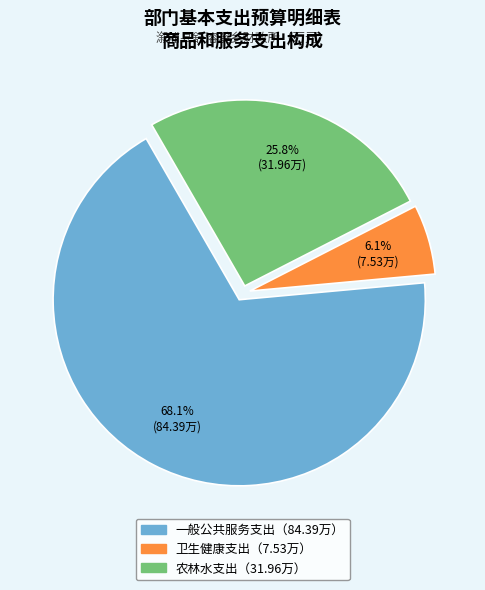

Count the number of slices in the pie.

3